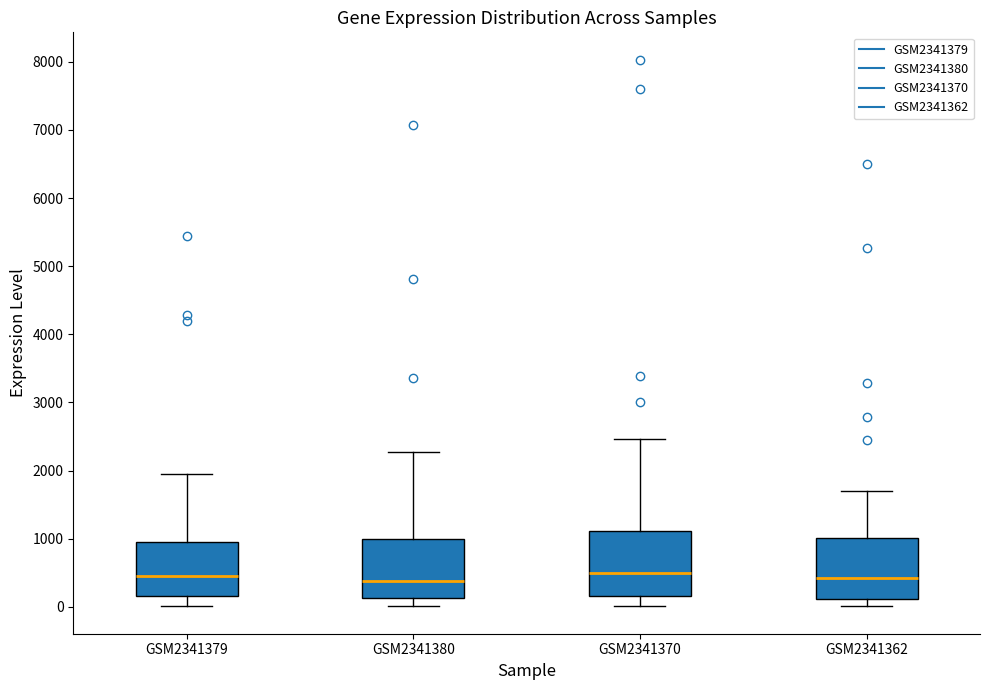

Reading left to right, transcribe this box plot: for each box, give where its median line is, the range the box spans, and where its two whiskers end, as read against the y-axis. The values are not printed on the chart, so give them approximately, as read against the axis.

GSM2341379: median 500, box 200 to 900, whiskers 0 to 1900
GSM2341380: median 400, box 100 to 1000, whiskers 0 to 2300
GSM2341370: median 500, box 200 to 1100, whiskers 0 to 2500
GSM2341362: median 400, box 100 to 1000, whiskers 0 to 1700